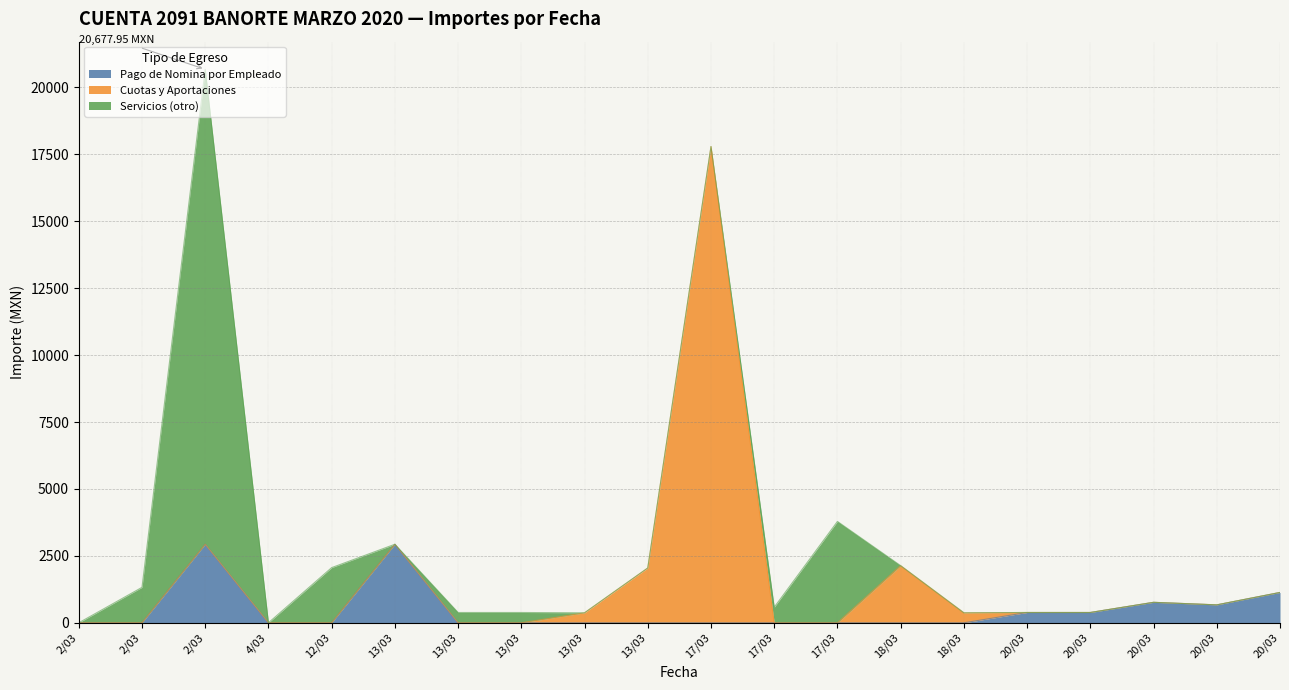

What are all the series names shown in the legend?

Pago de Nomina por Empleado, Cuotas y Aportaciones, Servicios (otro)